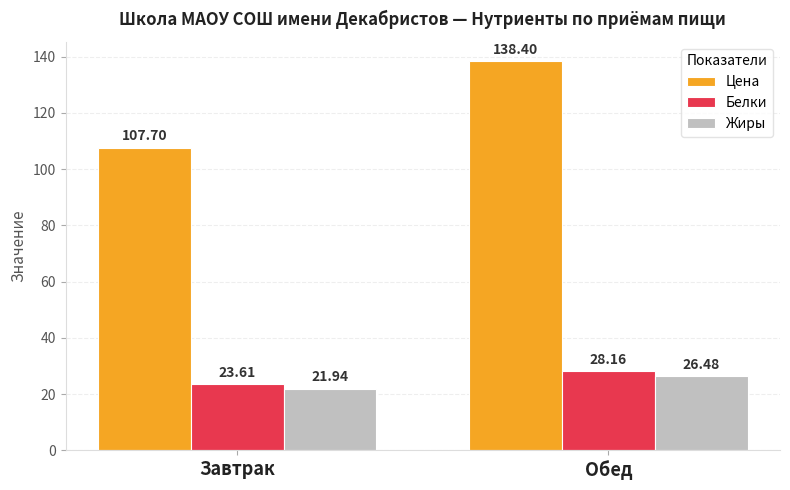

Reading left to right, extract all data points from this chart.

Цена: Завтрак=107.7	Обед=138.4
Белки: Завтрак=23.6	Обед=28.2
Жиры: Завтрак=21.9	Обед=26.5